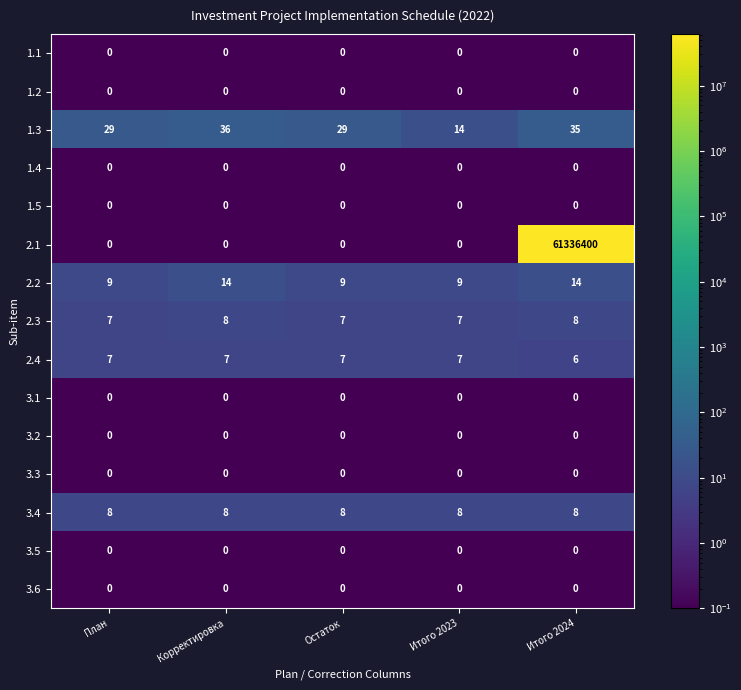

What is the sum of the 3.4 values at Итого 2024 and Остаток?

16